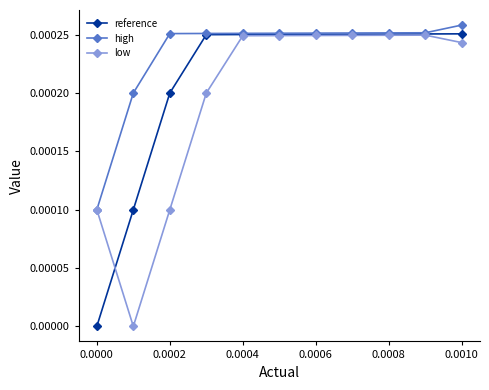

Rank the series by their average value, from lowest to highest.

low, reference, high